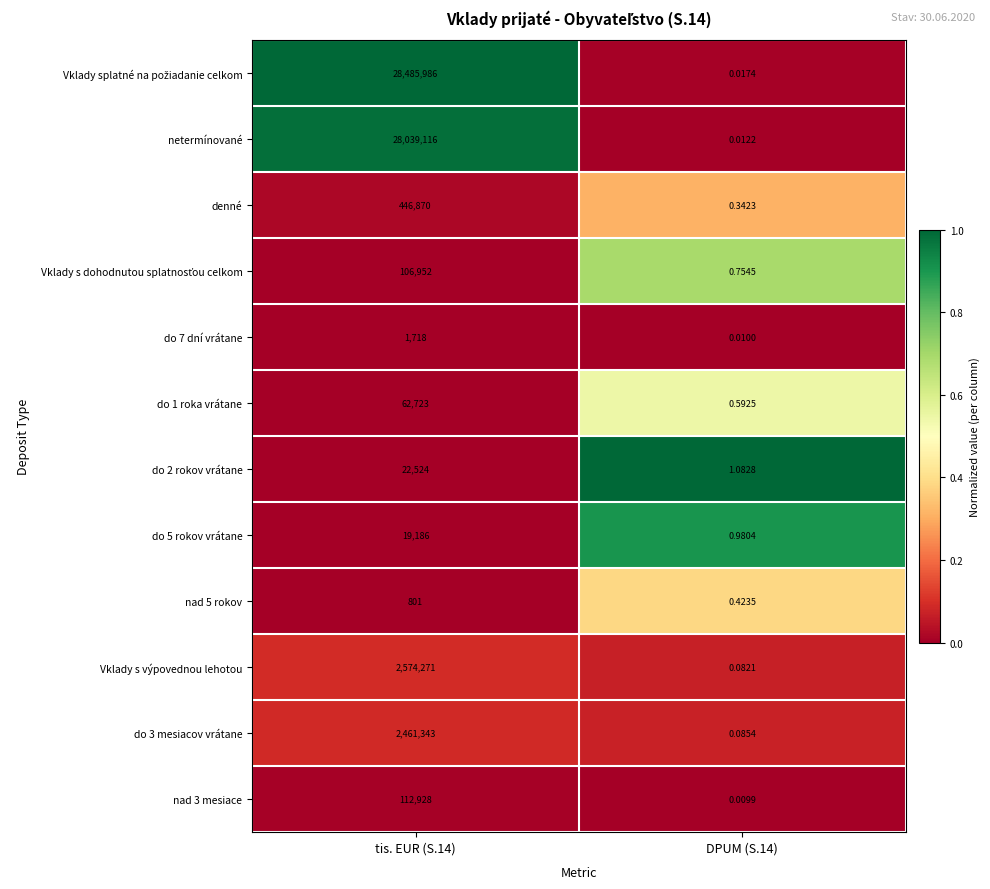

Is the value of do 1 roka vrátane at tis. EUR (S.14) greater than the value of Vklady s výpovednou lehotou at DPUM (S.14)?

Yes